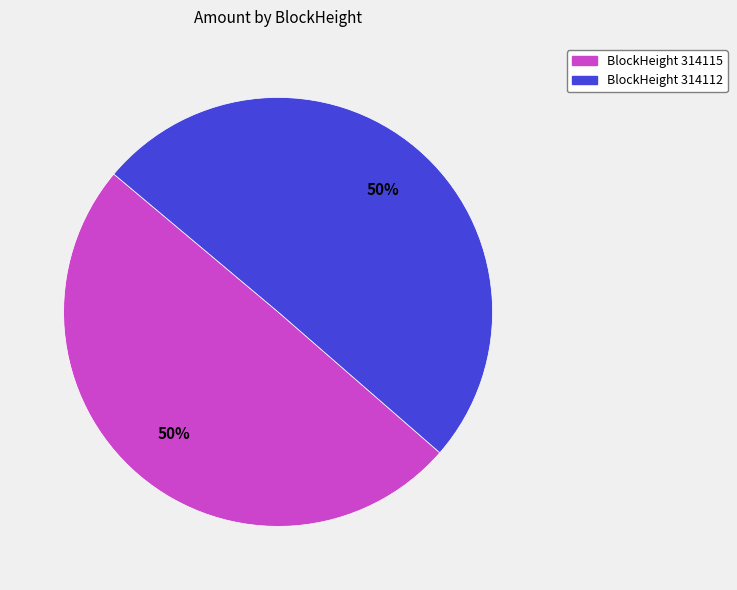

To the nearest percent, what is the average slice percentage?

50%